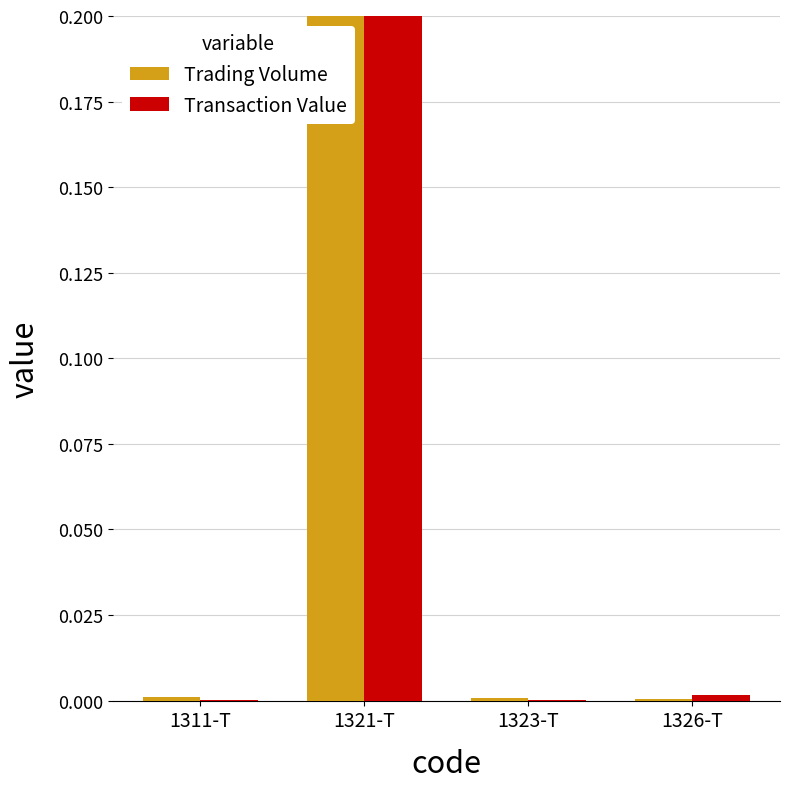

Which category has the highest value across all series?

1321-T